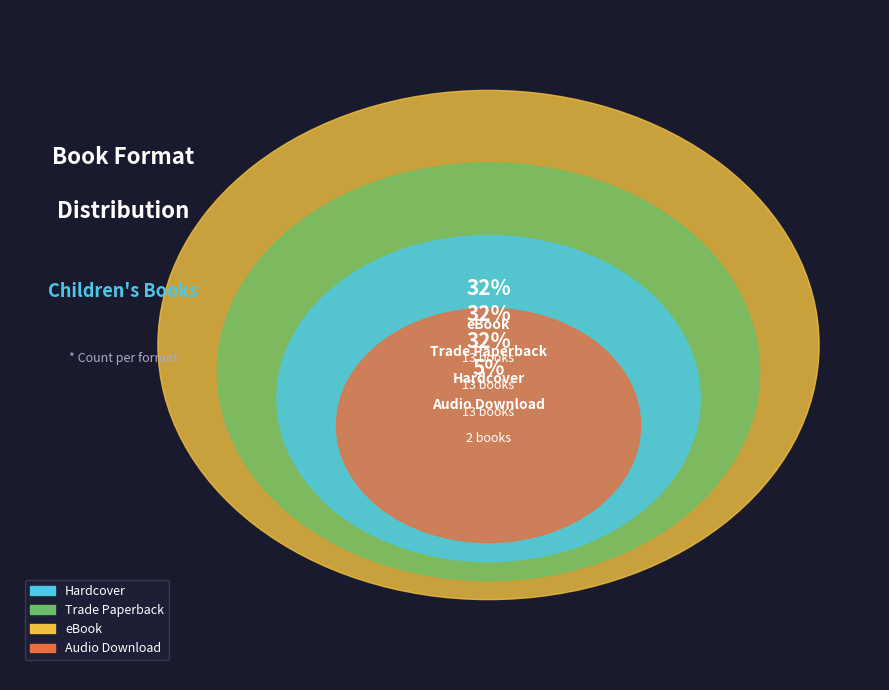

Is Trade Paperback the majority of the pie?

No